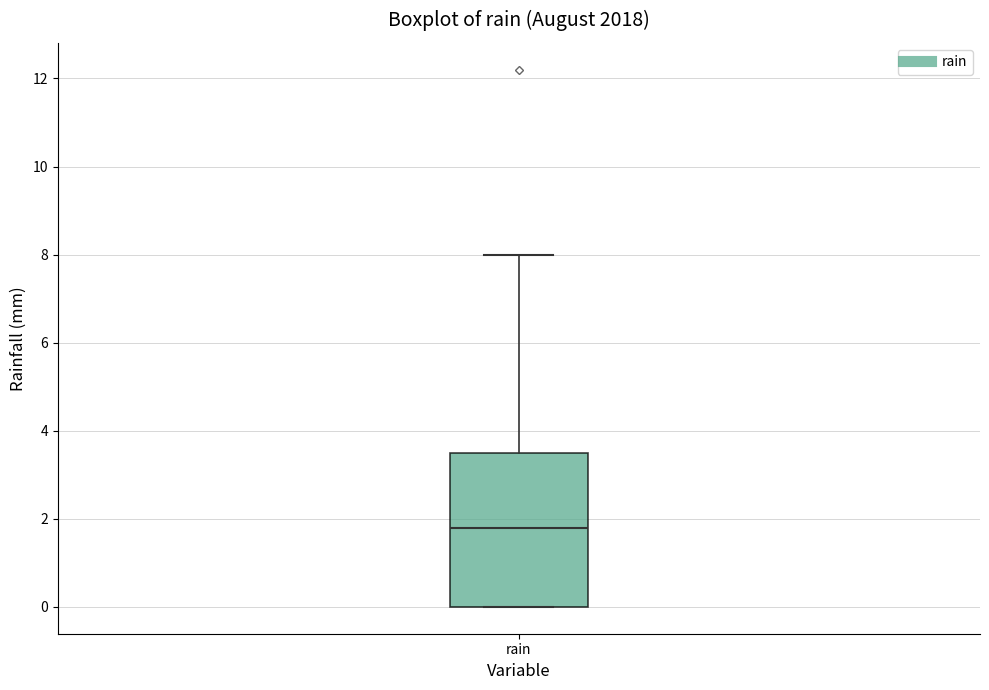

Transcribe this box plot: give where the median line is, the range the box spans, and where the two whiskers end, as read against the y-axis. The values are not printed on the chart, so give them approximately, as read against the axis.

median 1.8, box 0.0 to 3.6, whiskers 0.0 to 8.0